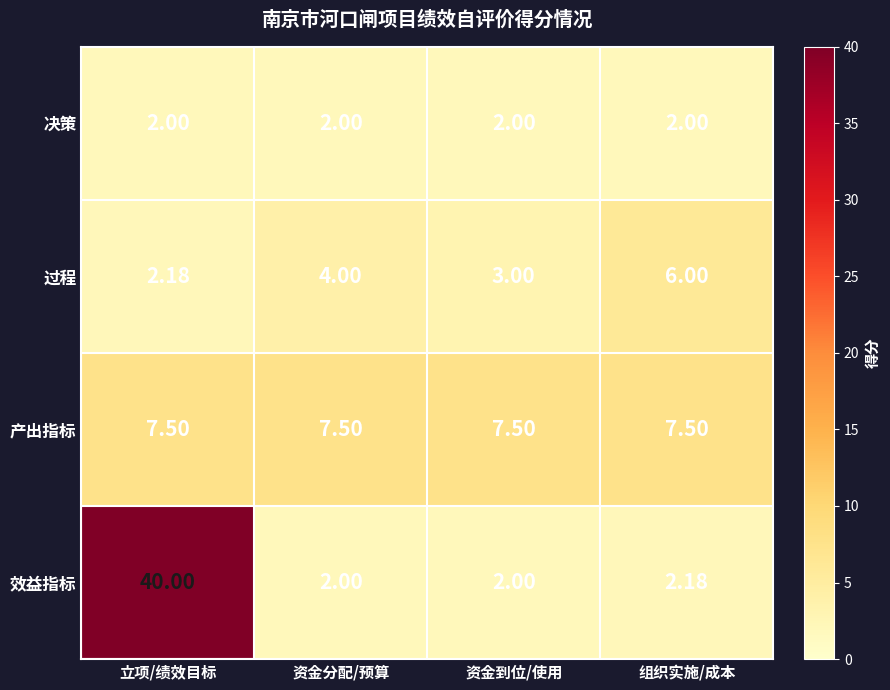

Which series has the widest spread of values?

效益指标